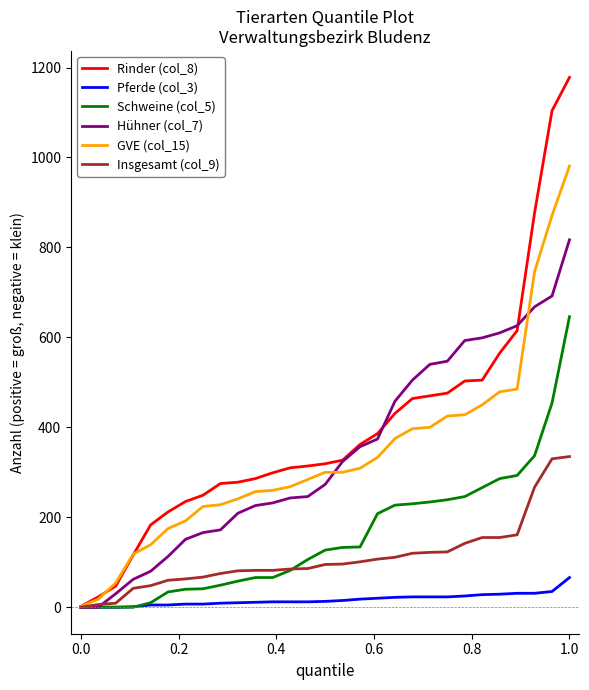

Which series has the largest total across all categories?

Rinder (col_8)